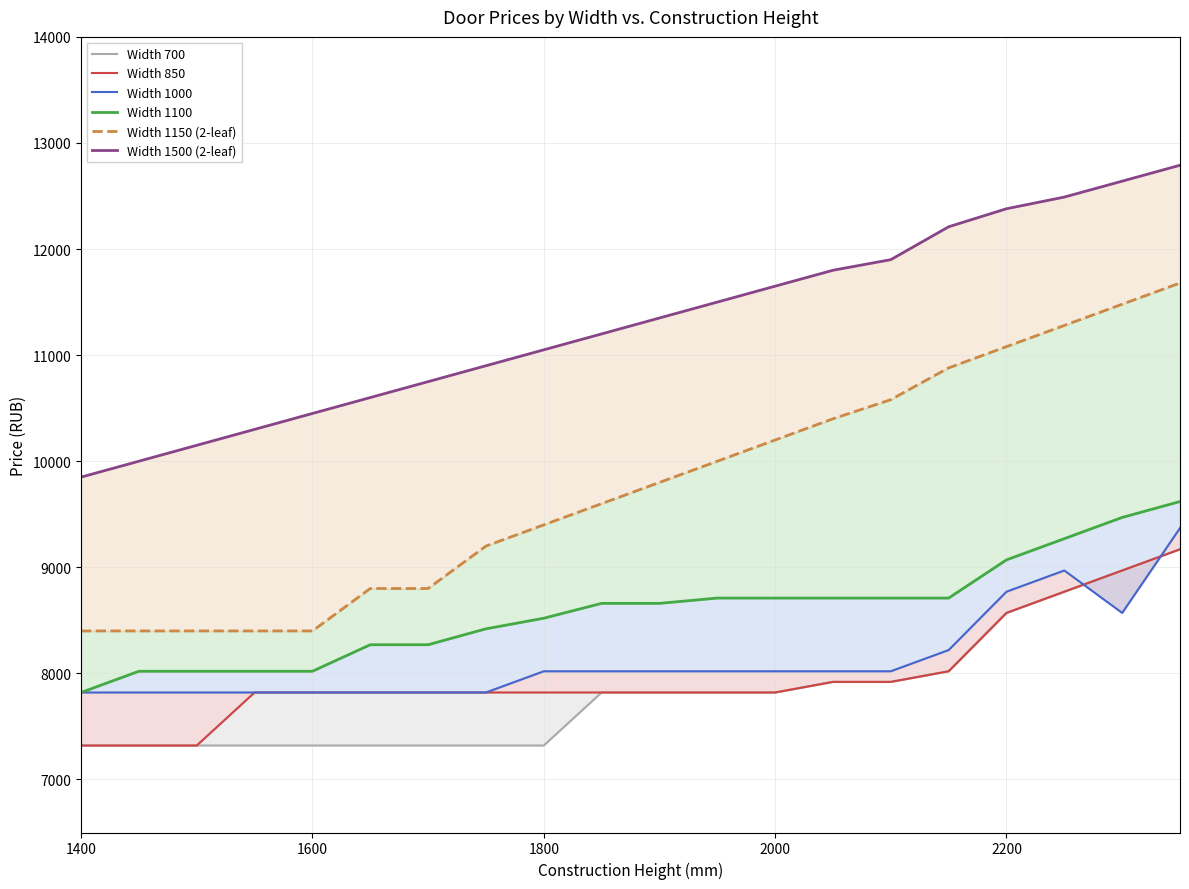

After their last crossing, which series has the higher values: Width 1000 or Width 700?

Width 1000